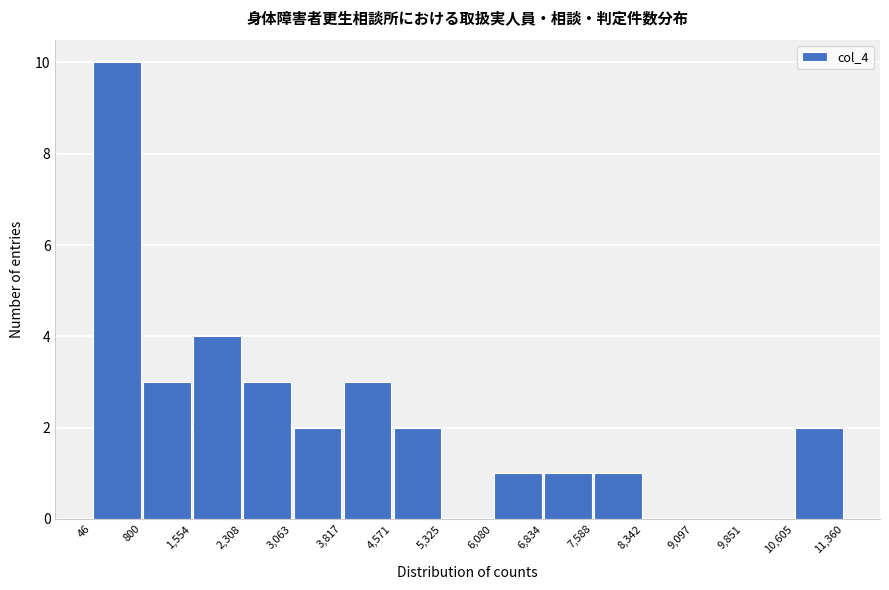

Reading left to right, list every bar in this chart as the range it spans on the x-axis followed by its height. The values are not printed on the chart, so give them approximately, as read against the axis.

46 to 800: 10
800 to 1,554: 3
1,554 to 2,308: 4
2,308 to 3,063: 3
3,063 to 3,817: 2
3,817 to 4,571: 3
4,571 to 5,325: 2
5,325 to 6,080: 0
6,080 to 6,834: 1
6,834 to 7,588: 1
7,588 to 8,342: 1
8,342 to 9,097: 0
9,097 to 9,851: 0
9,851 to 10,605: 0
10,605 to 11,360: 2